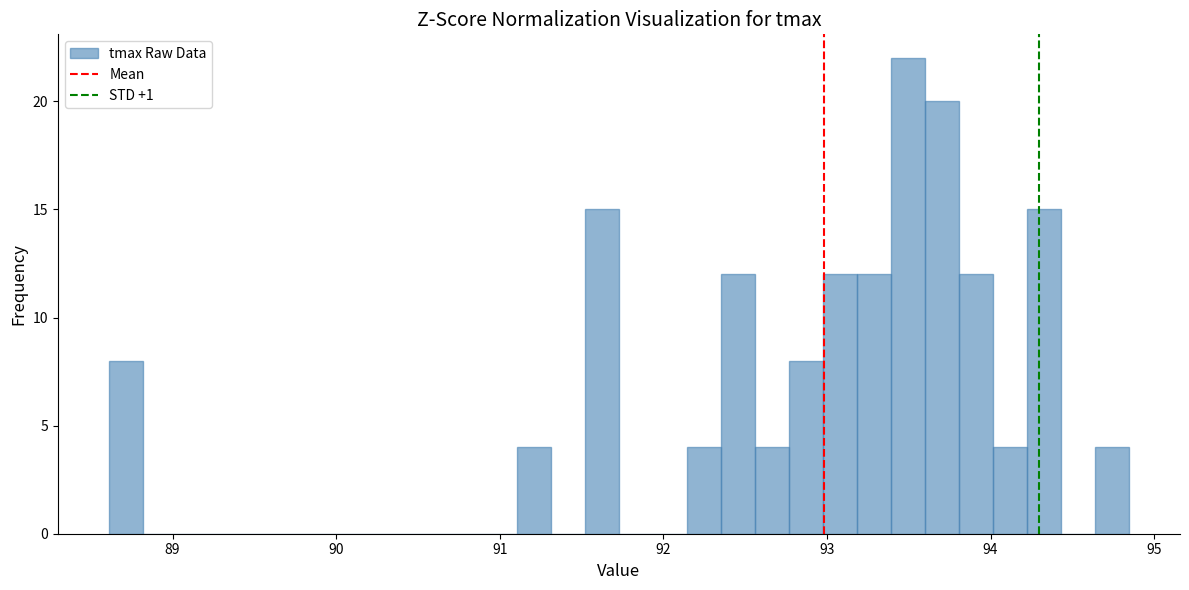

Around what value on the x-axis is the tallest bar? Give the approximate position of its centre, as read against the axis.

93.5